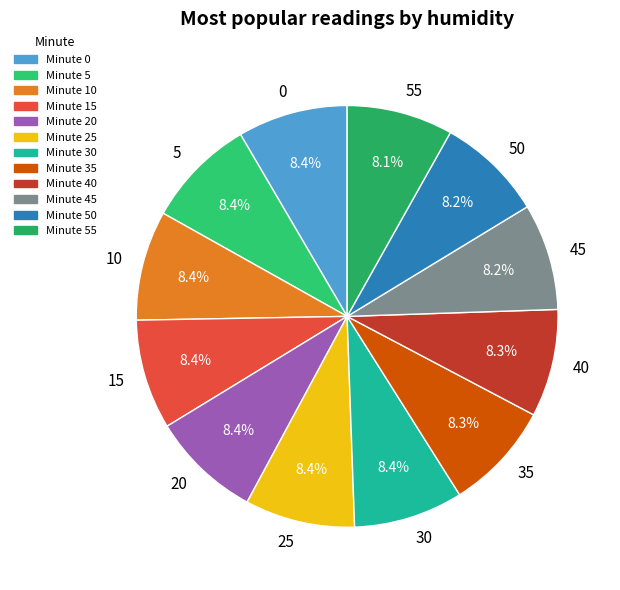

Count the number of slices in the pie.

12